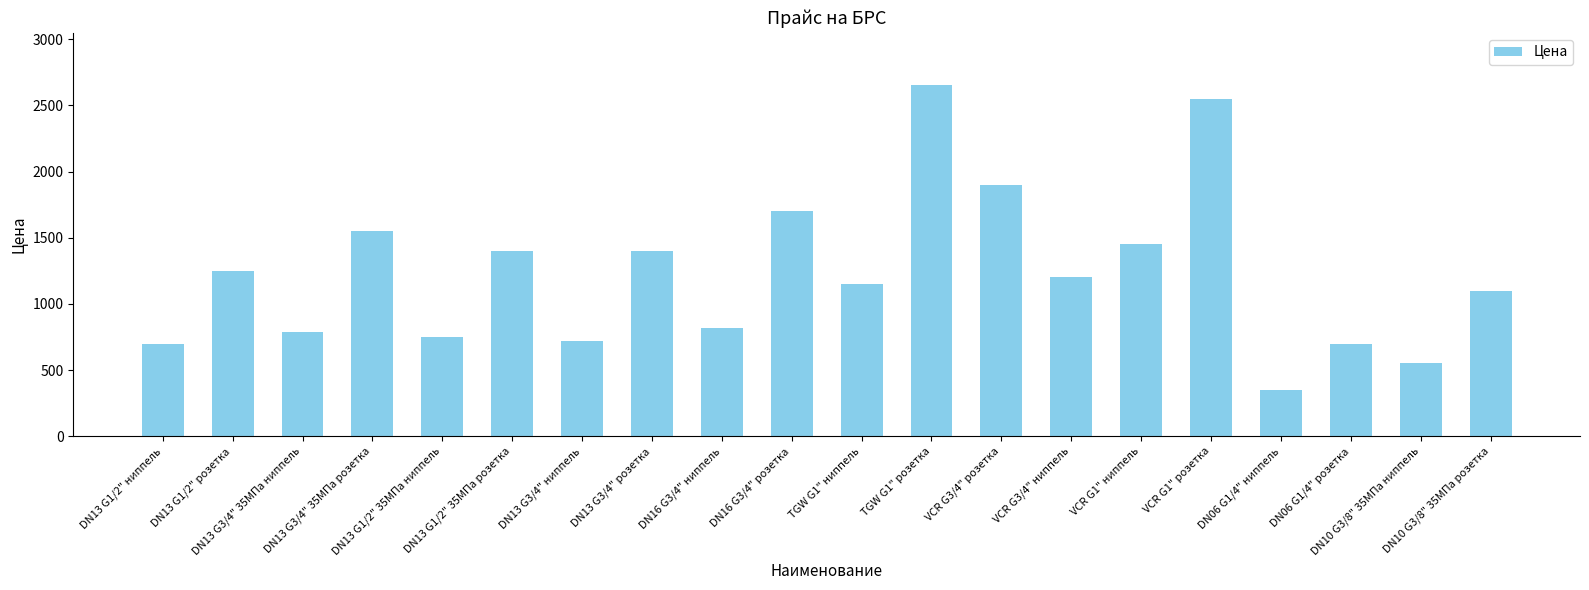

Between DN10 G3/8" 35МПа розетка and DN06 G1/4" розетка, which is larger?

DN10 G3/8" 35МПа розетка